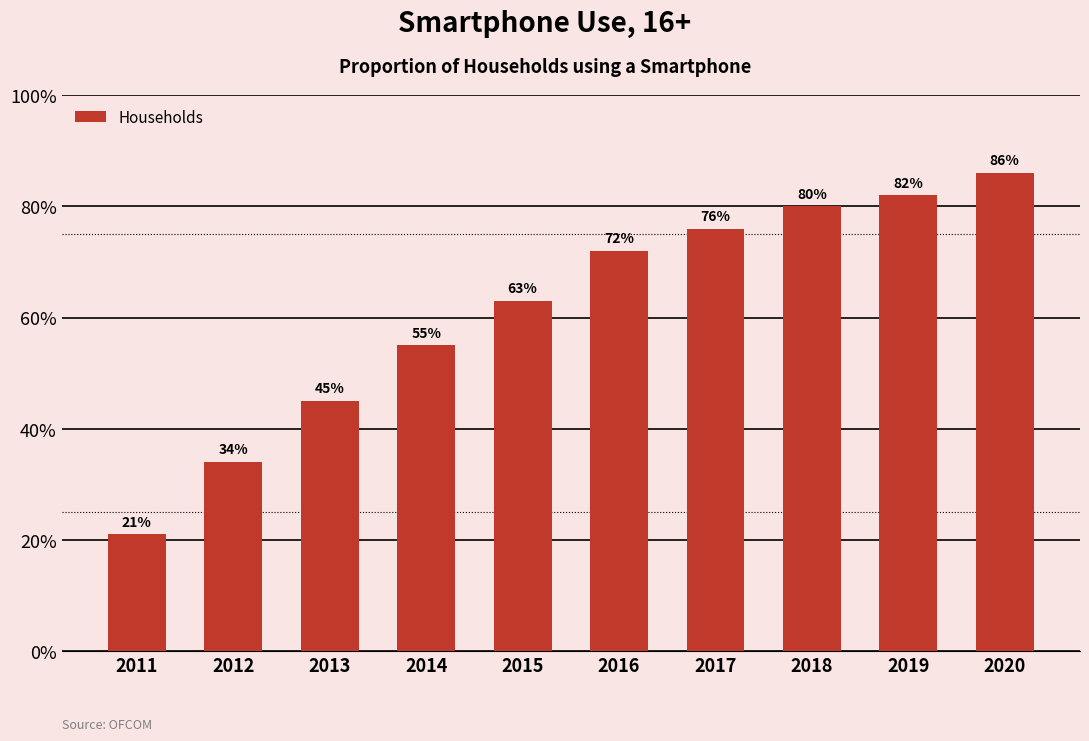

Are the bars horizontal?

No